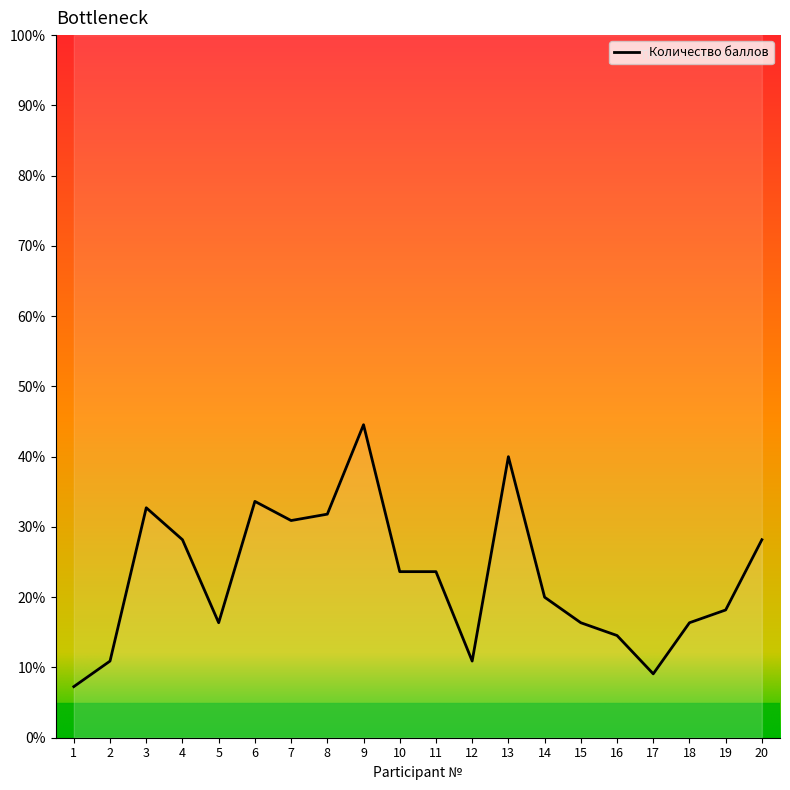

At which category does the data reach its first local valley?

5